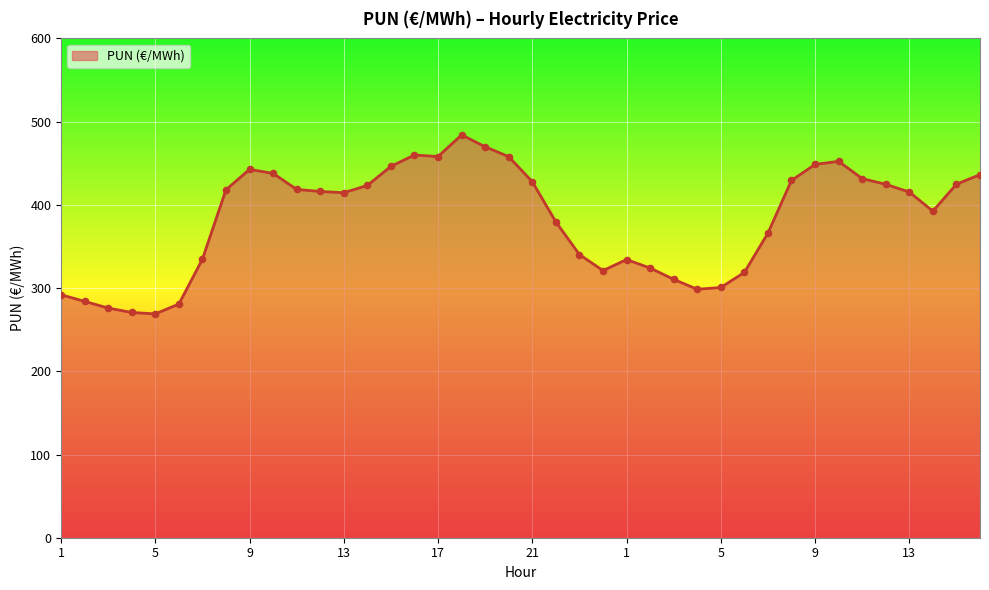

What is the smallest value displayed?

269.0